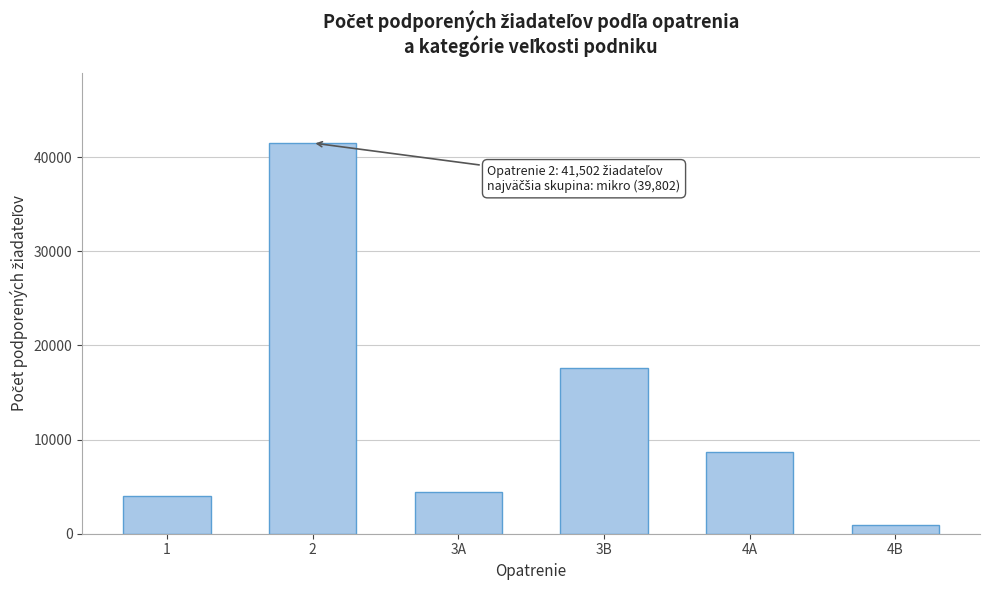

Reading left to right, what are all the values shown in this chart?

4048	41502	4479	17596	8650	967